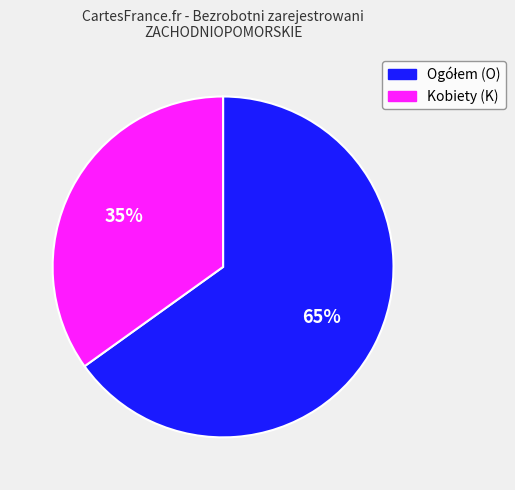

The Kobiety (K) slice represents 27% of the pie. True or false?

False